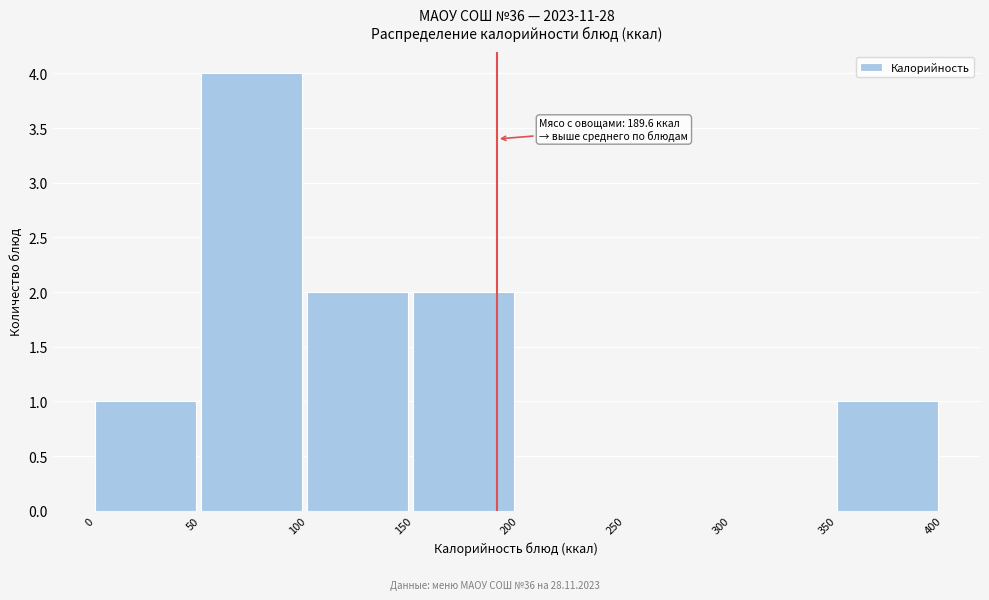

Which range on the x-axis has the tallest bar?

50 to 100